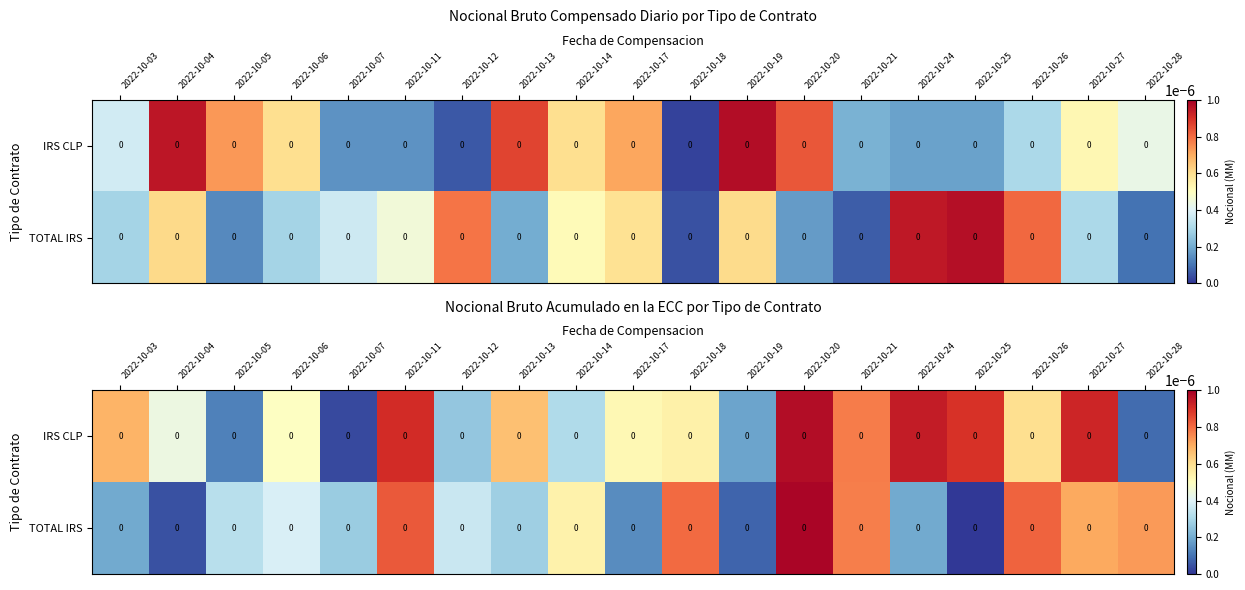

Which series changed the most between 2022-10-21 and 2022-10-25?

TOTAL IRS